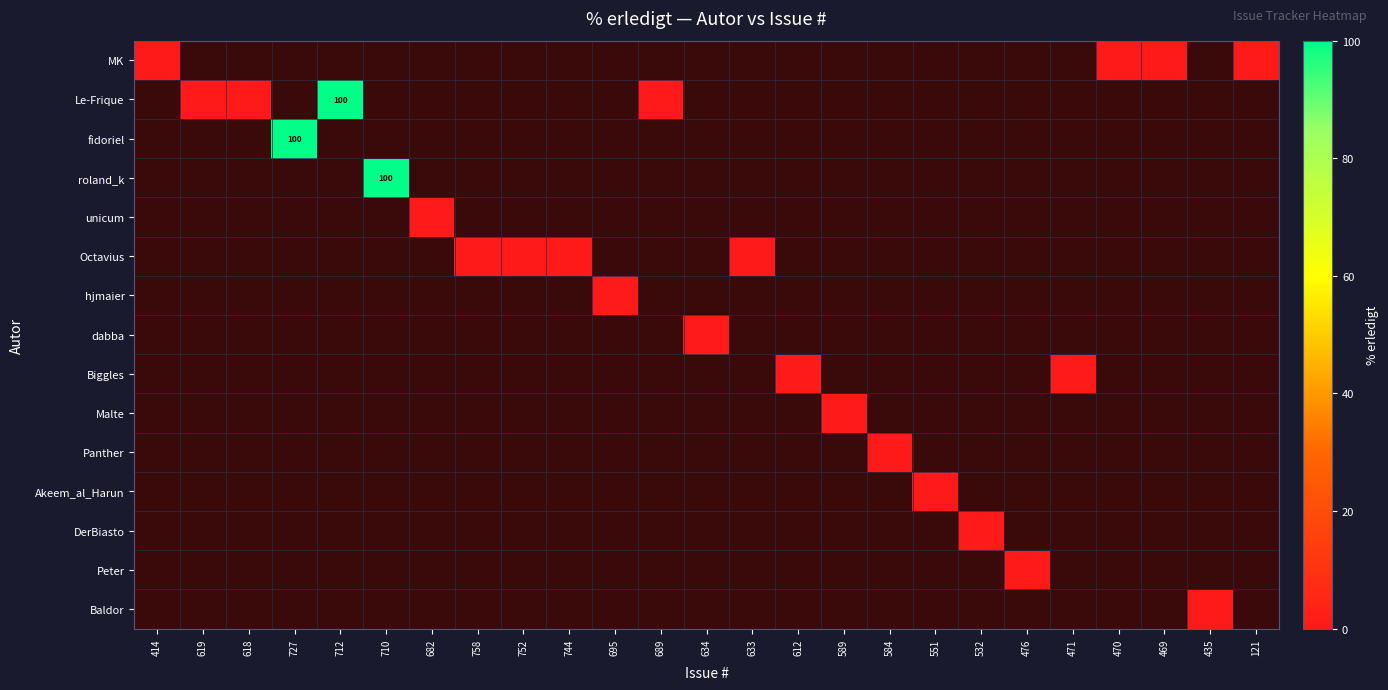

At how many categories does at least one series exceed 66?

3